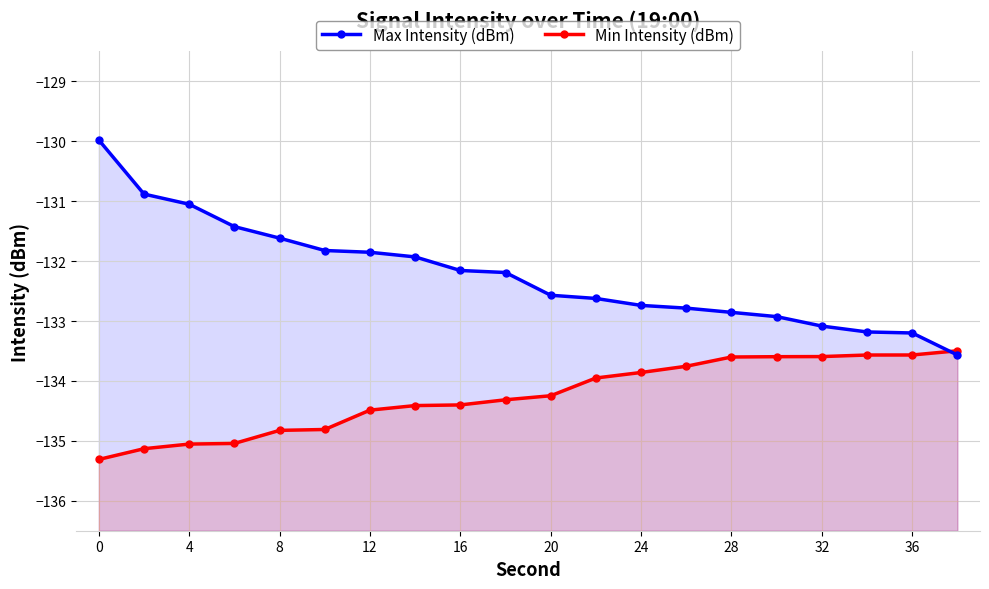

What is the sum of all Max Intensity (dBm) values?

-2644.4